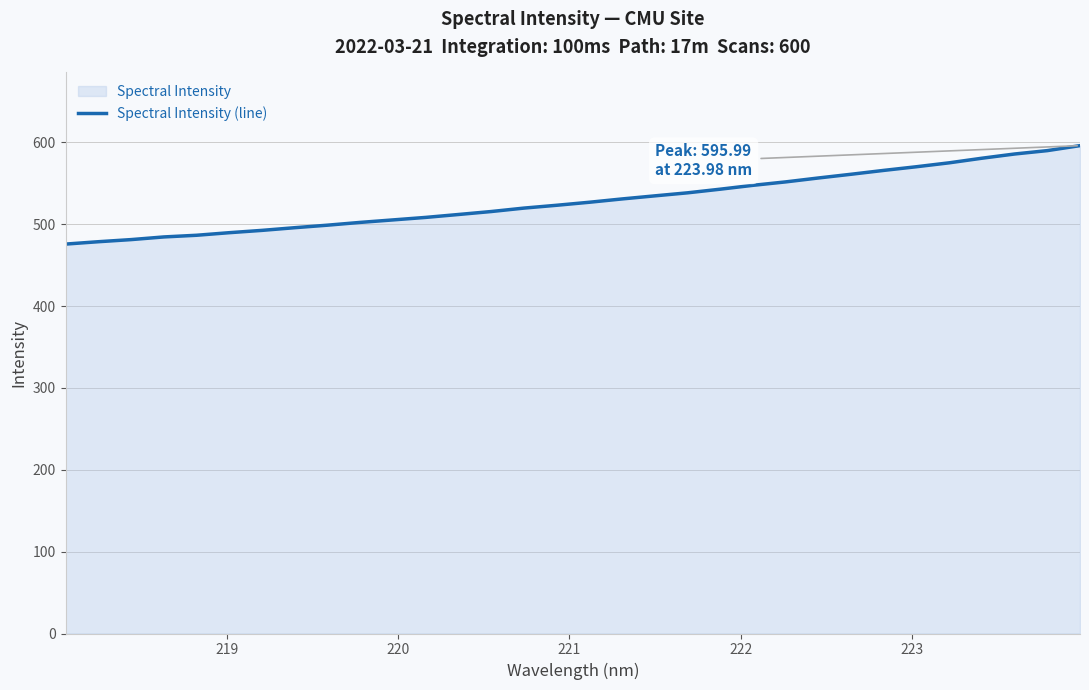

What is the maximum value shown in the chart?

596.0